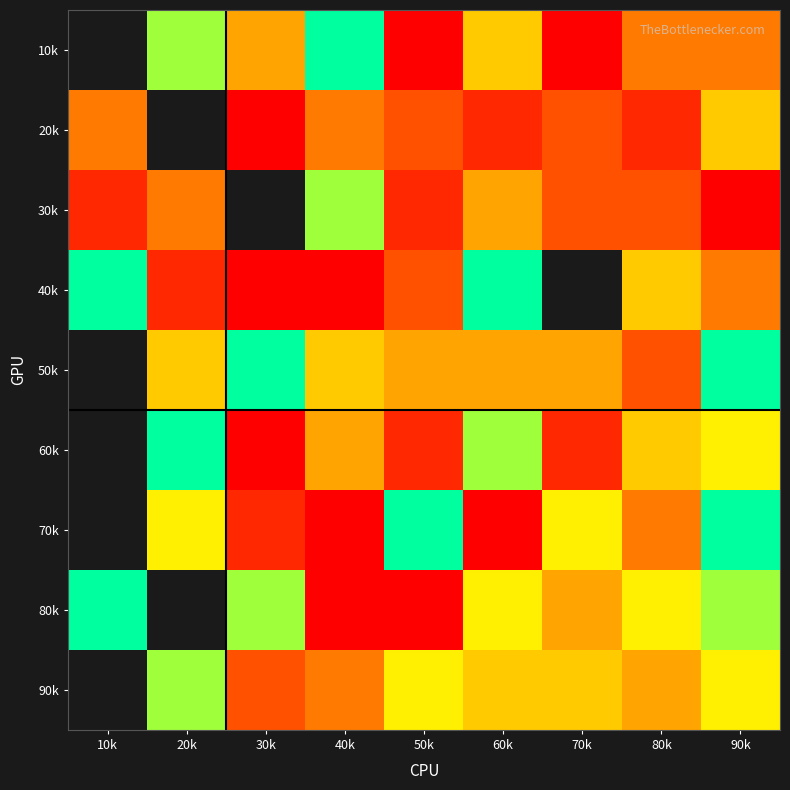

At which category is the sum across all series the highest?

50k